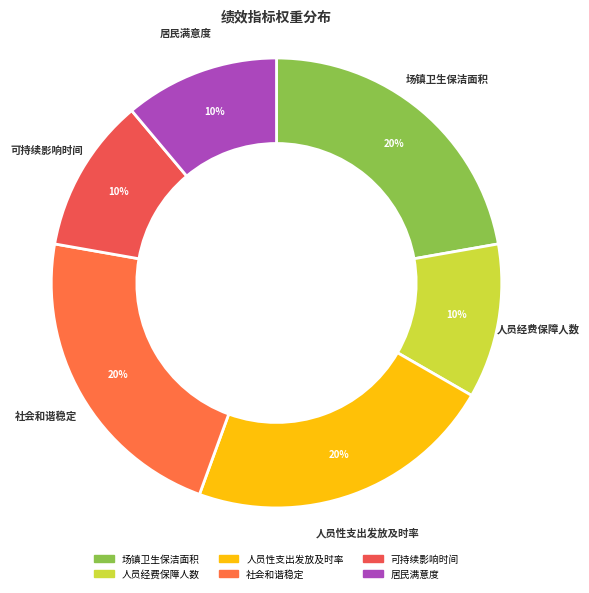

How many slices are in this pie chart?

6